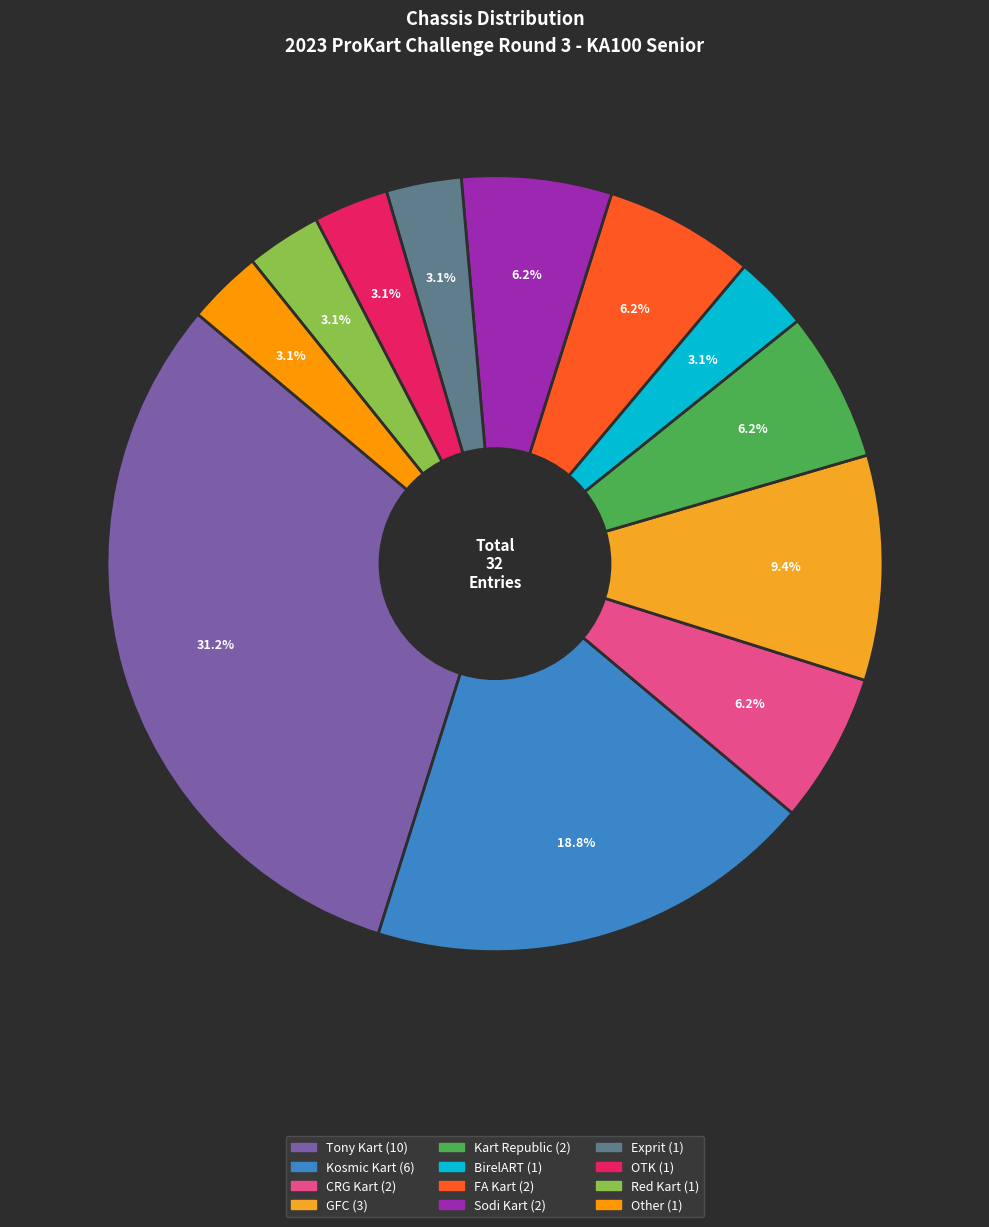

Combined, do Exprit and FA Kart account for over 50%?

No